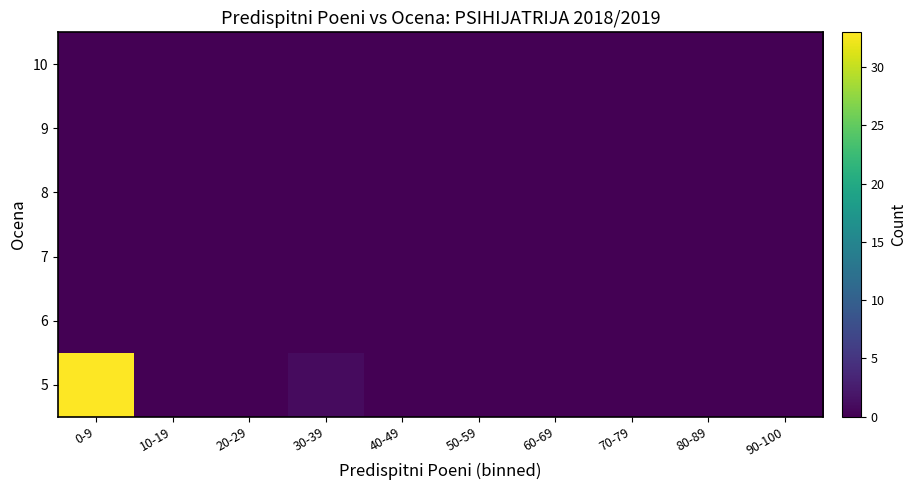

Which category has the lowest value in the 5 series?

10-19